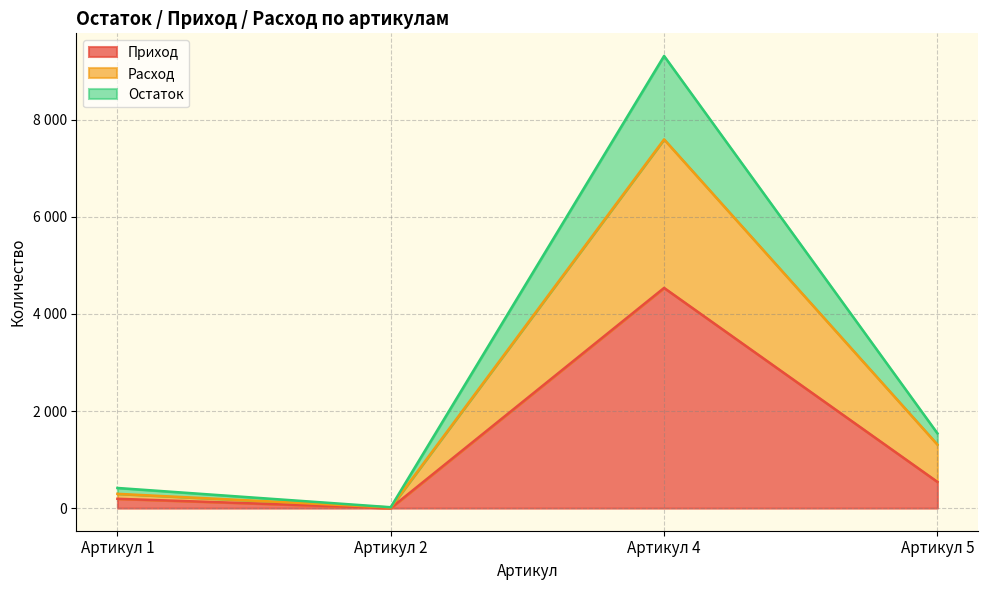

Count the number of categories in the chart.

4